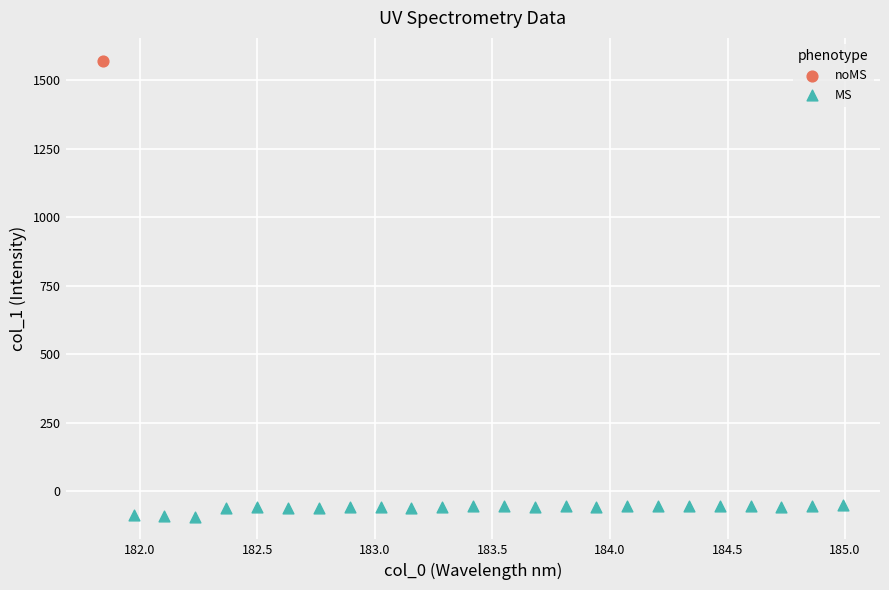

What are all the series names shown in the legend?

noMS, MS